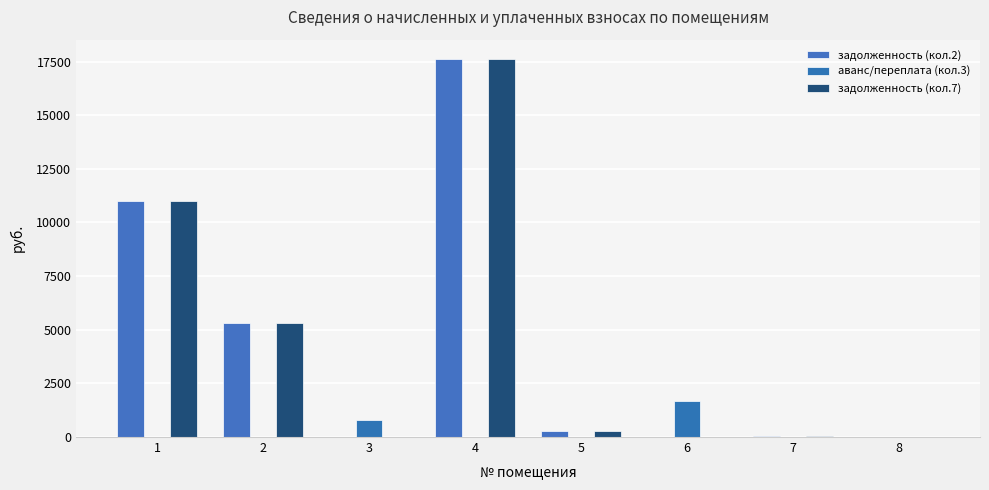

The аванс/переплата (кол.3) series shows 0.0 at 4. True or false?

True